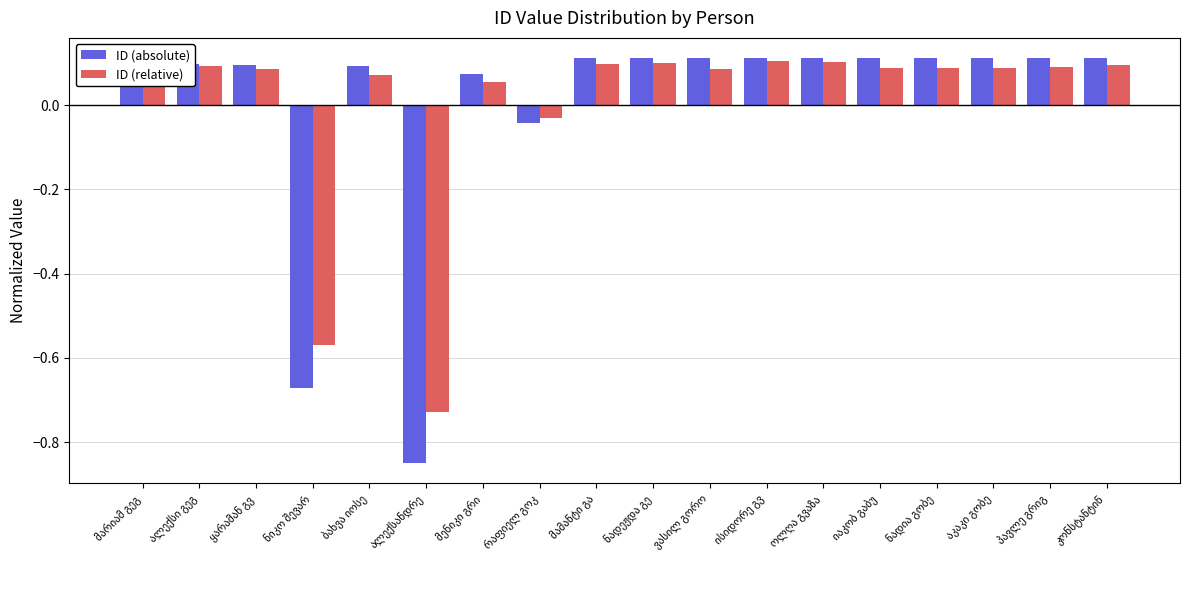

How many values in the ID (absolute) series exceed 0?

15